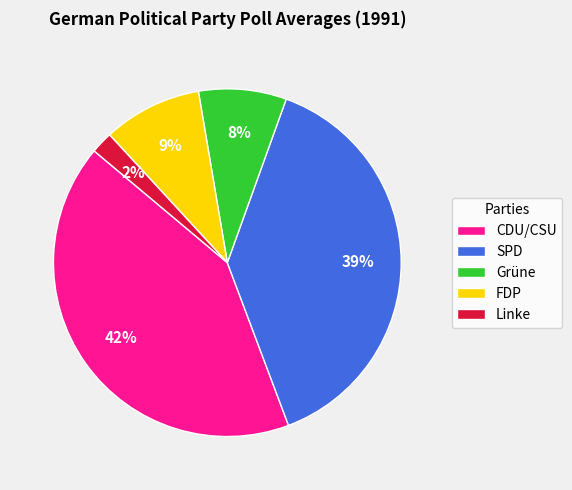

True or false: SPD accounts for 48% of the total.

False